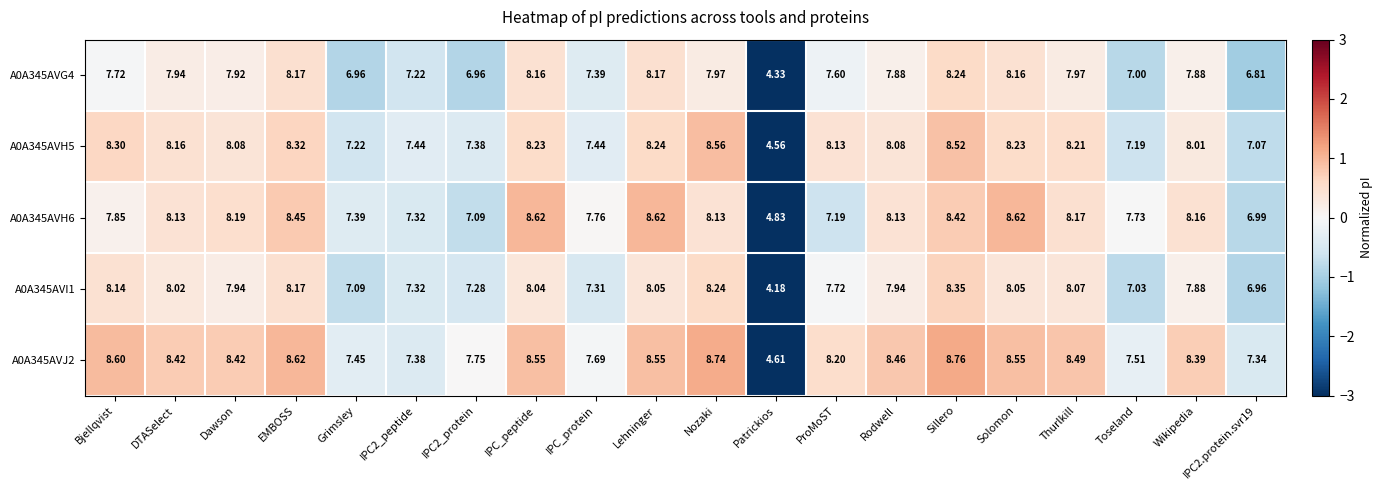

List the series in order of their peak value, highest first.

A0A345AVJ2, A0A345AVH6, A0A345AVH5, A0A345AVI1, A0A345AVG4